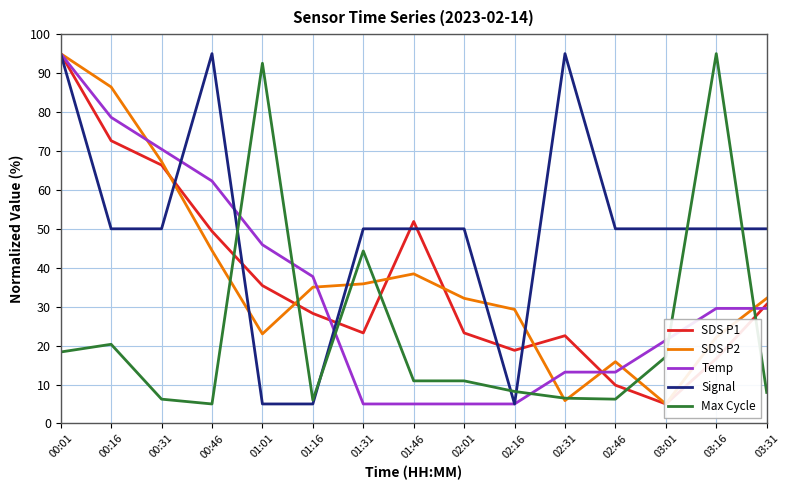

What is the approximate value of Temp at 03:01?

21.4